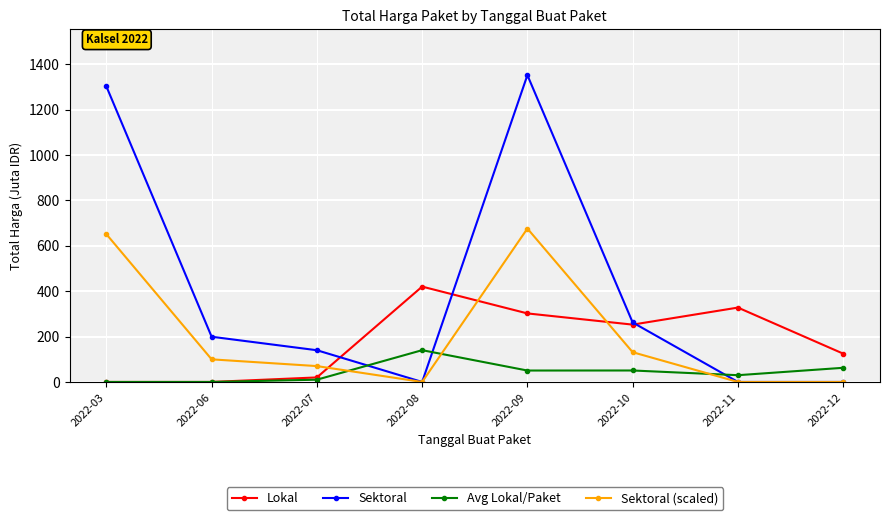

Which series changed the most between 2022-09 and 2022-10?

Sektoral